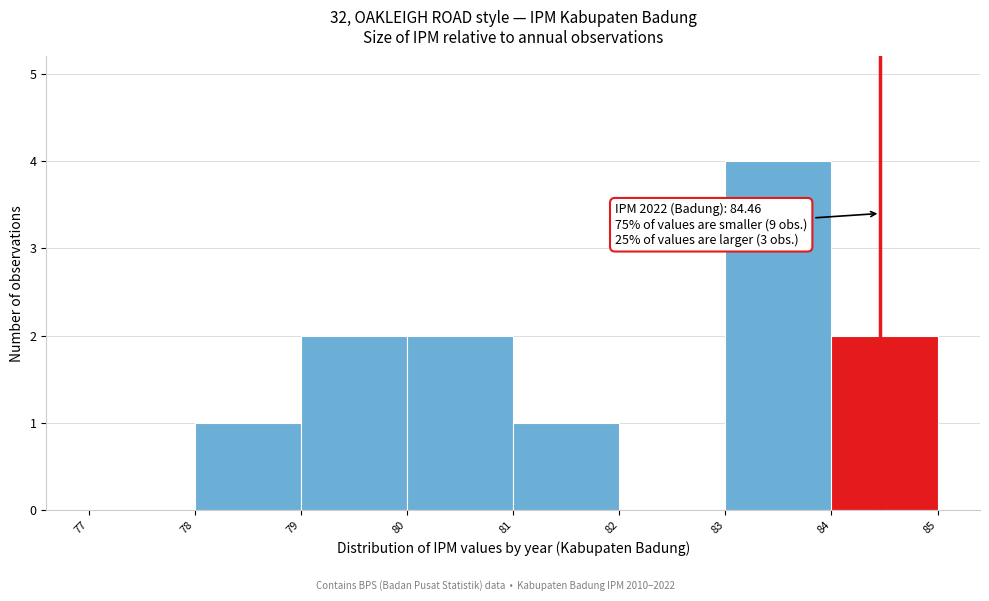

Over which range of the x-axis is the bar tallest?

83 to 84